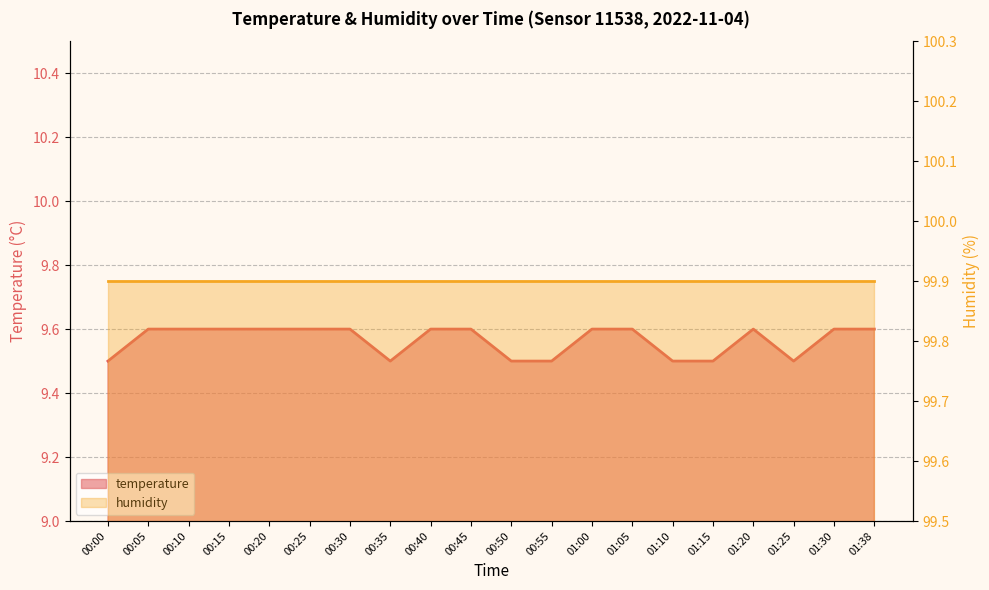

What position from the left is 00:40?

9